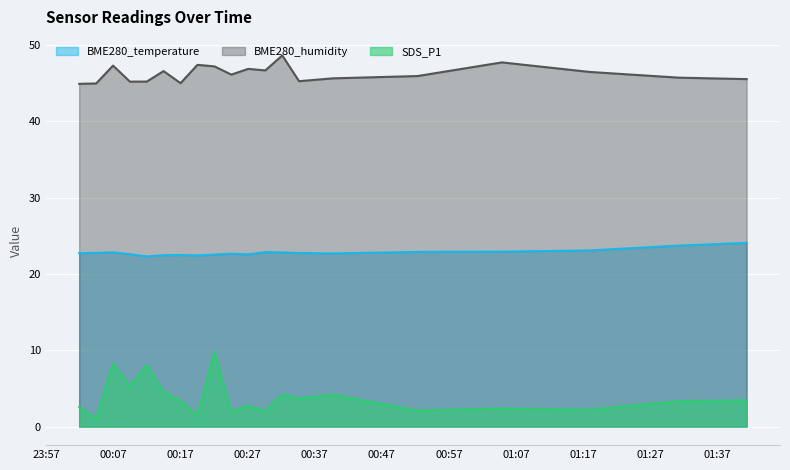

Which category has the highest value across all series?

2023/06/16 00:32:10